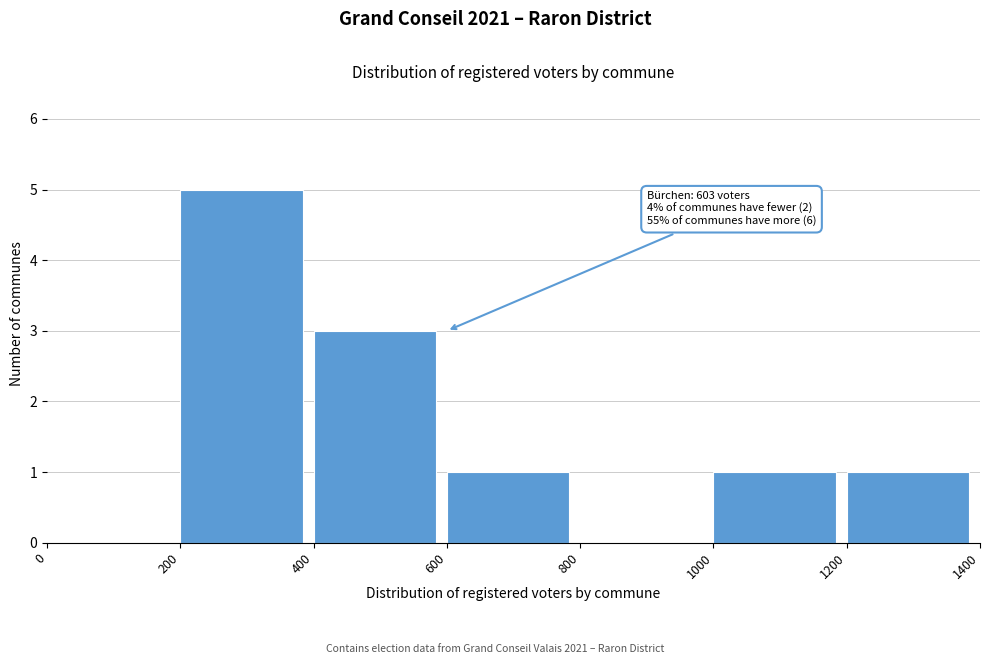

Over which range of the x-axis is the bar tallest?

200 to 400